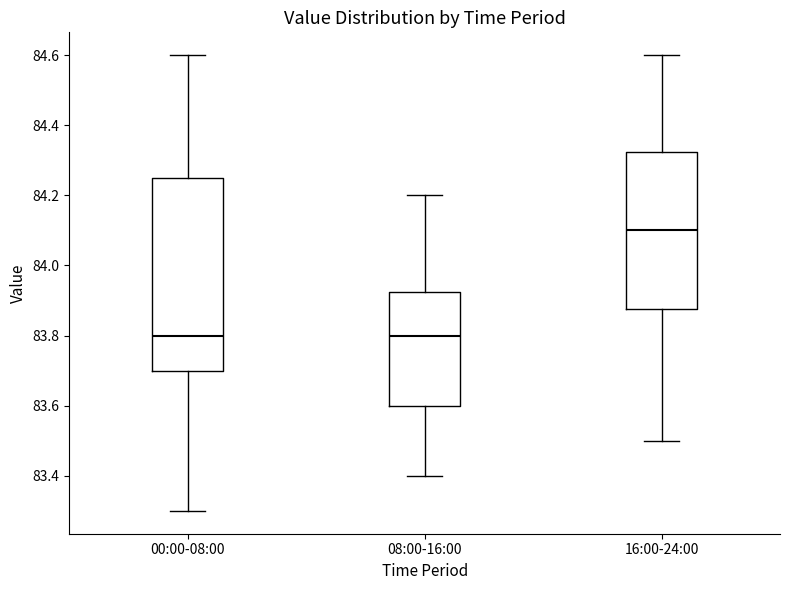

Which box has the highest median line?

16:00-24:00